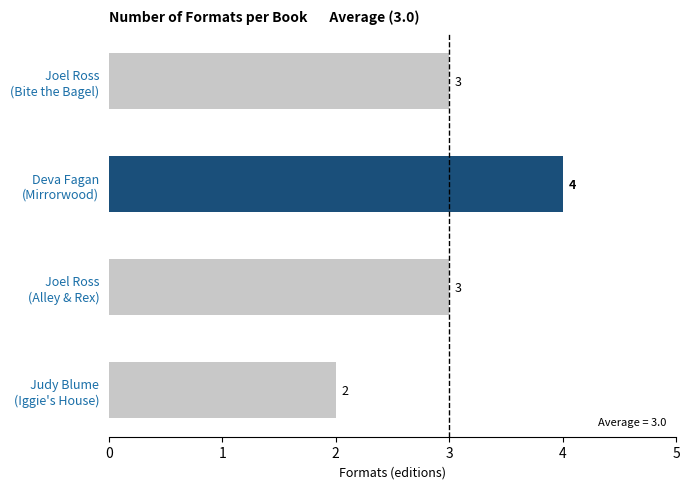

Are the bars grouped side by side (vs. stacked)?

No